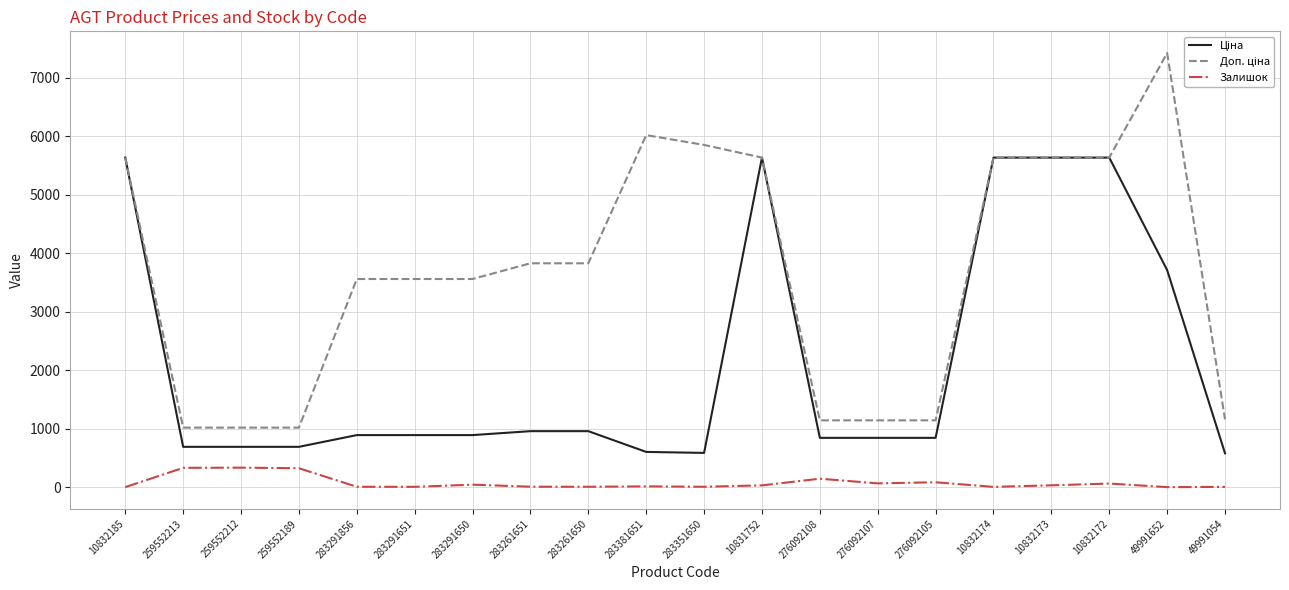

What position from the right is 283381651?

11